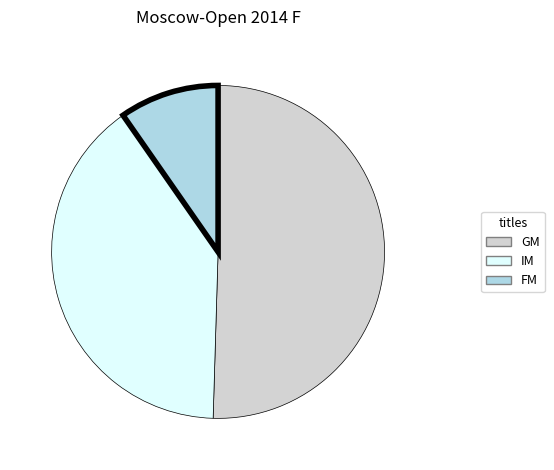

How many slices are in this pie chart?

3